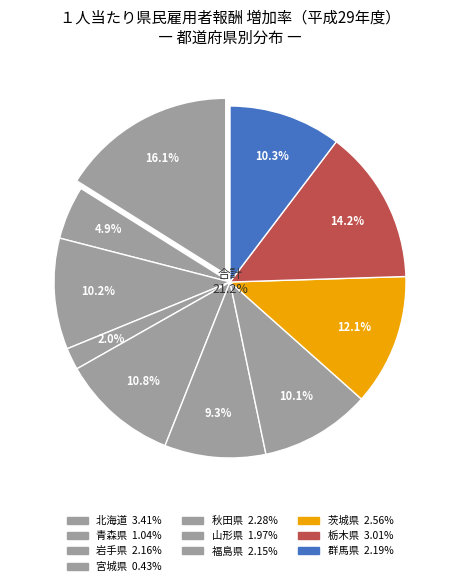

Does any single category account for the majority?

No